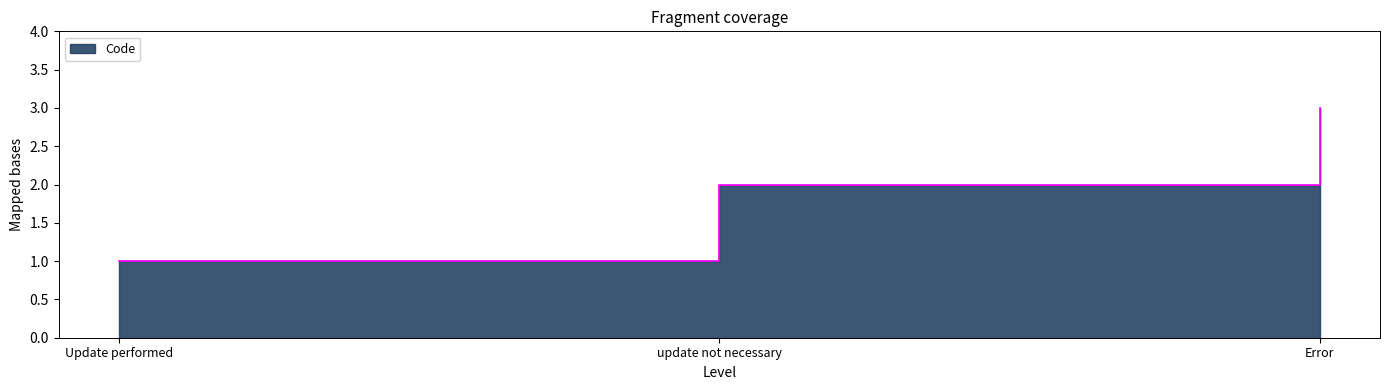

What is the sum of the values at update not necessary and Update performed?

3